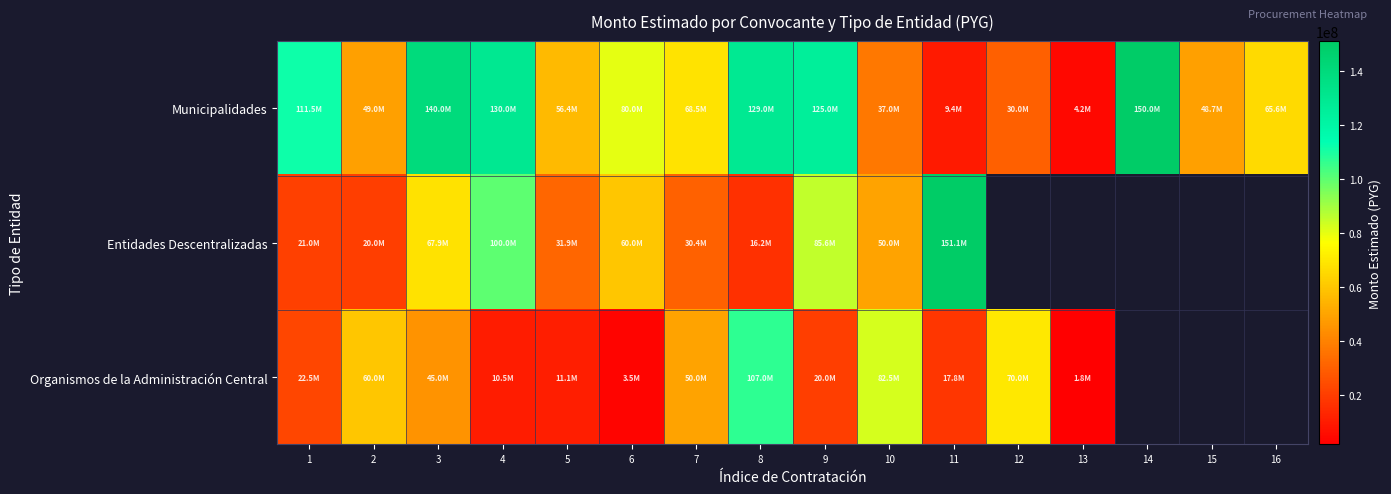

The value of Municipalidades at 3 is 33078609.0. True or false?

False